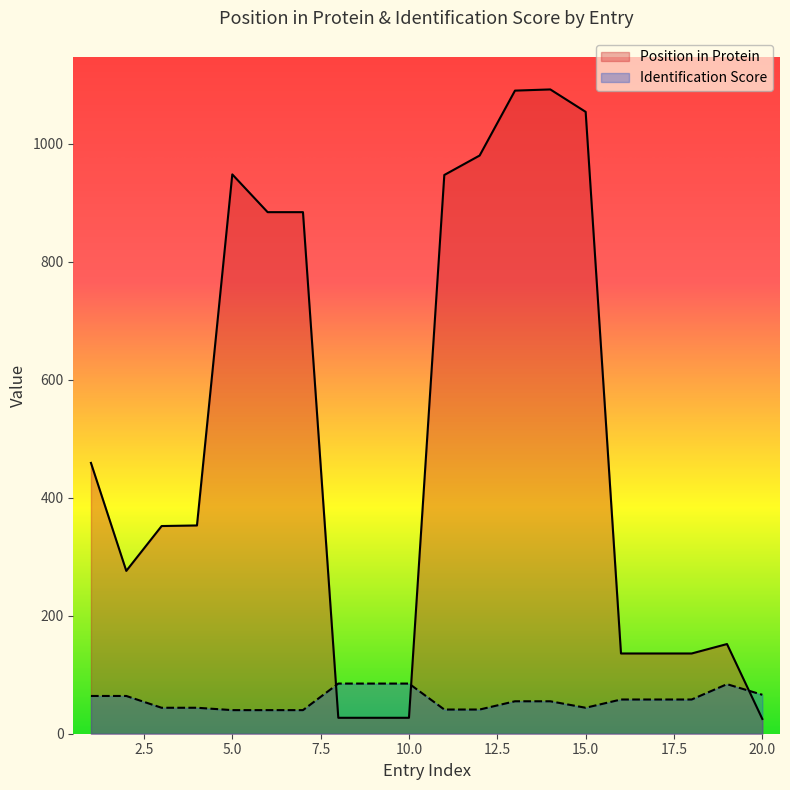

At how many categories does at least one series exceed 819?

8